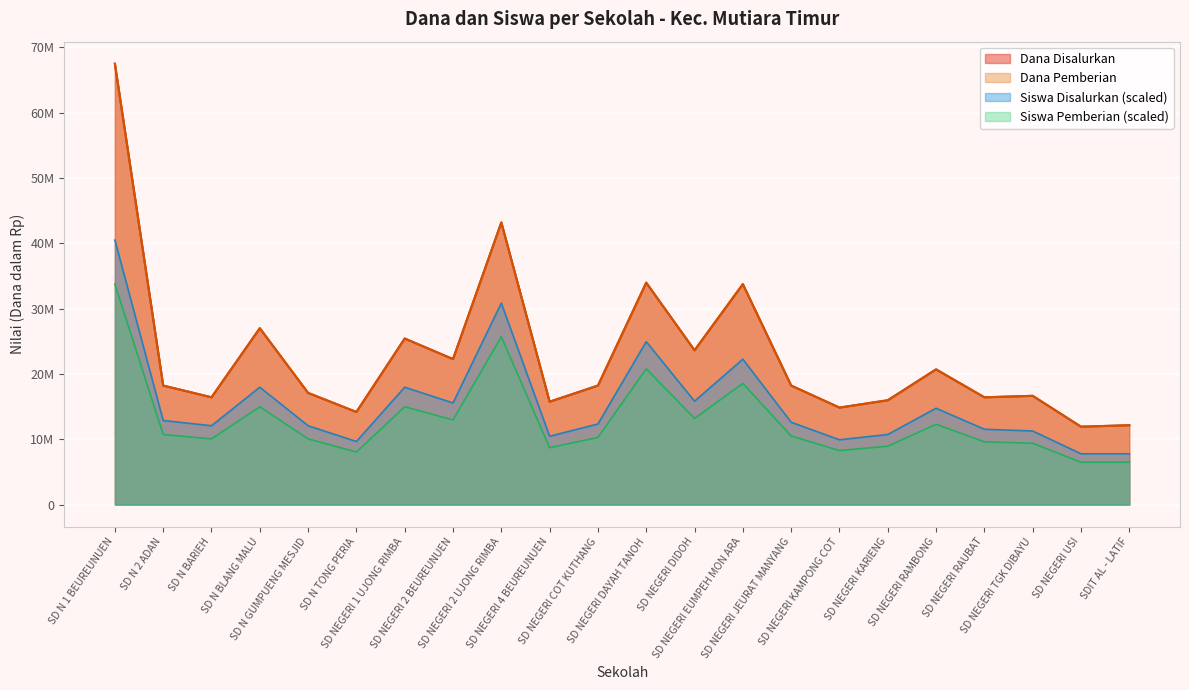

In Dana Pemberian, how many points are lower than both neighbors (excluding endpoints)?

8